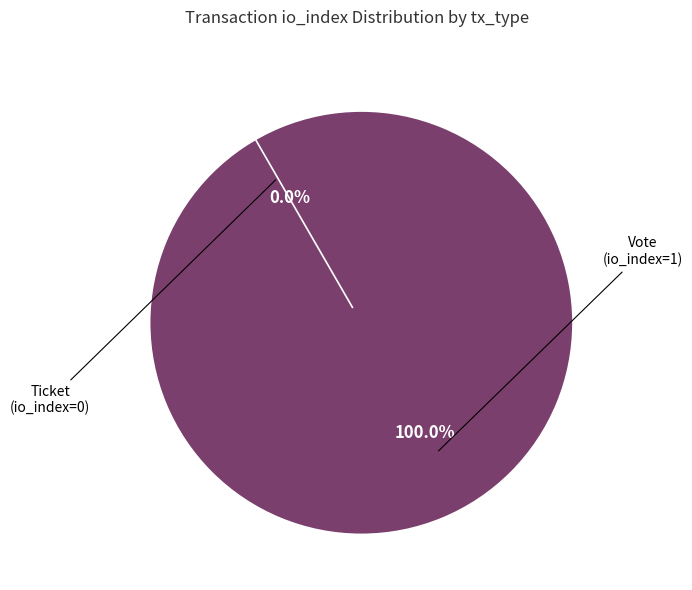

What is the change in value from Vote to Ticket?

-1